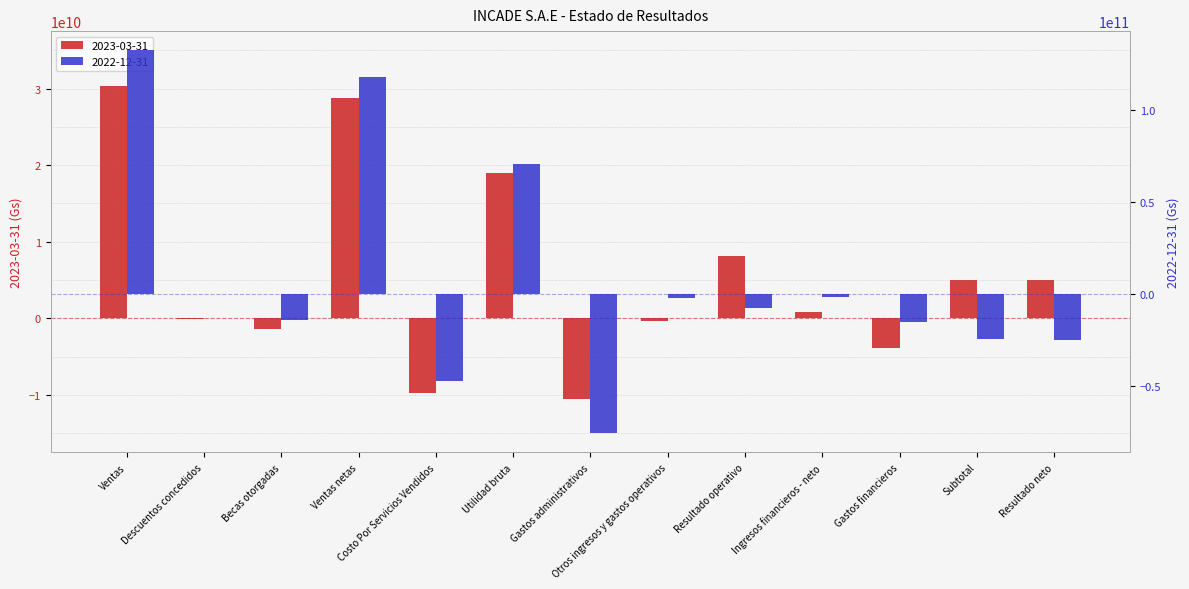

Reading left to right, extract all data points from this chart.

2023-03-31: 30323299319	-99140144	-1425517118	28798642057	-9779990684	19018651373	-10567420761	-370306721	8080923891	781990657	-3838577567	5024336981	4975343984
2022-12-31: 132534742044	-143482233	-14211143868	118180115943	-47512199285	70667916658	-75971467606	-2595590541	-7899141489	-1513341325	-15414498719	-24826981533	-25022953521